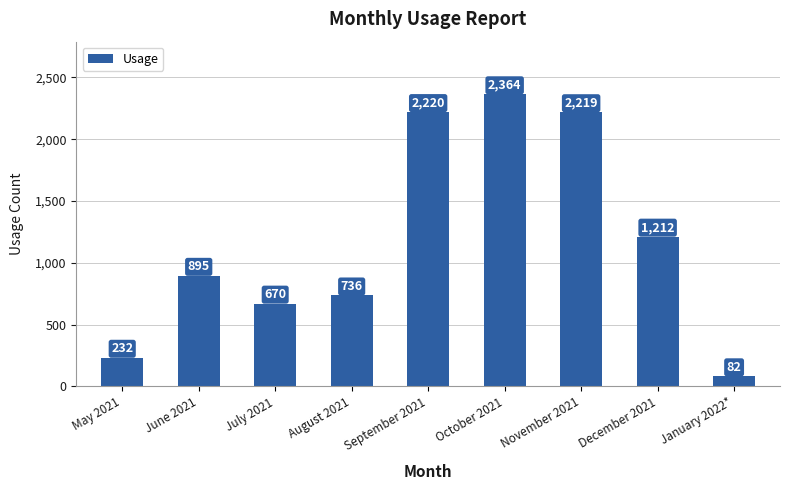

Where is the data nearest to the value 1223?

December 2021